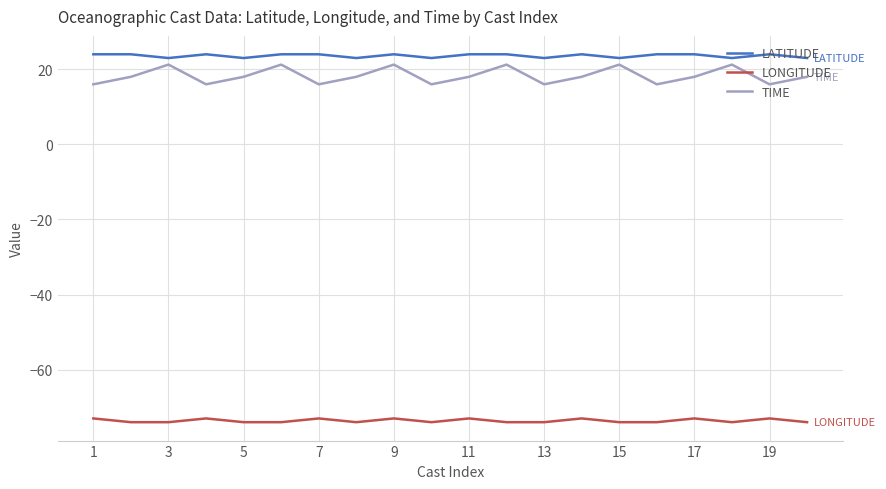

True or false: LATITUDE and LONGITUDE intersect in this chart.

False